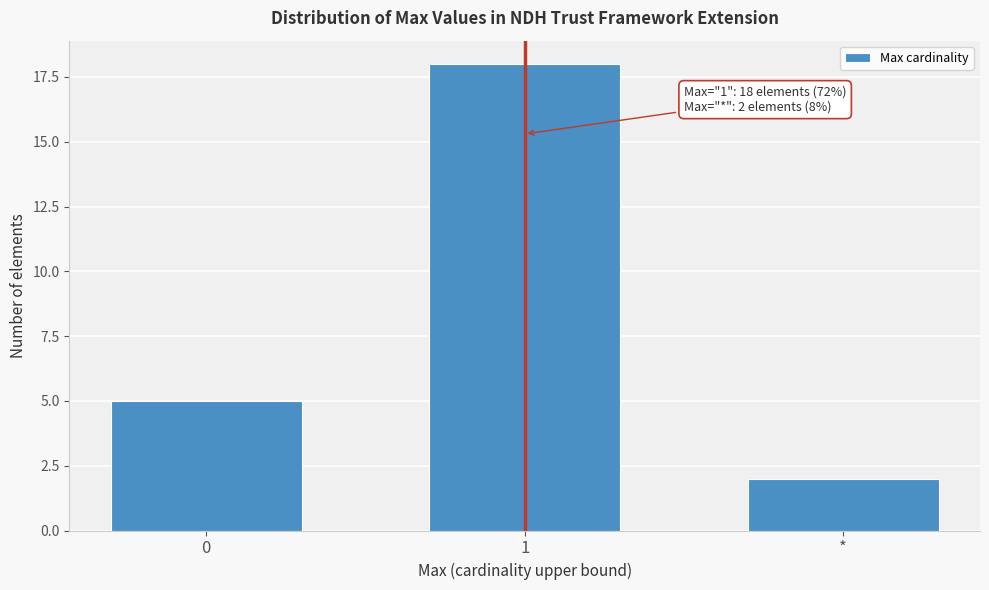

Reading left to right, what are all the values shown in this chart?

5	18	2